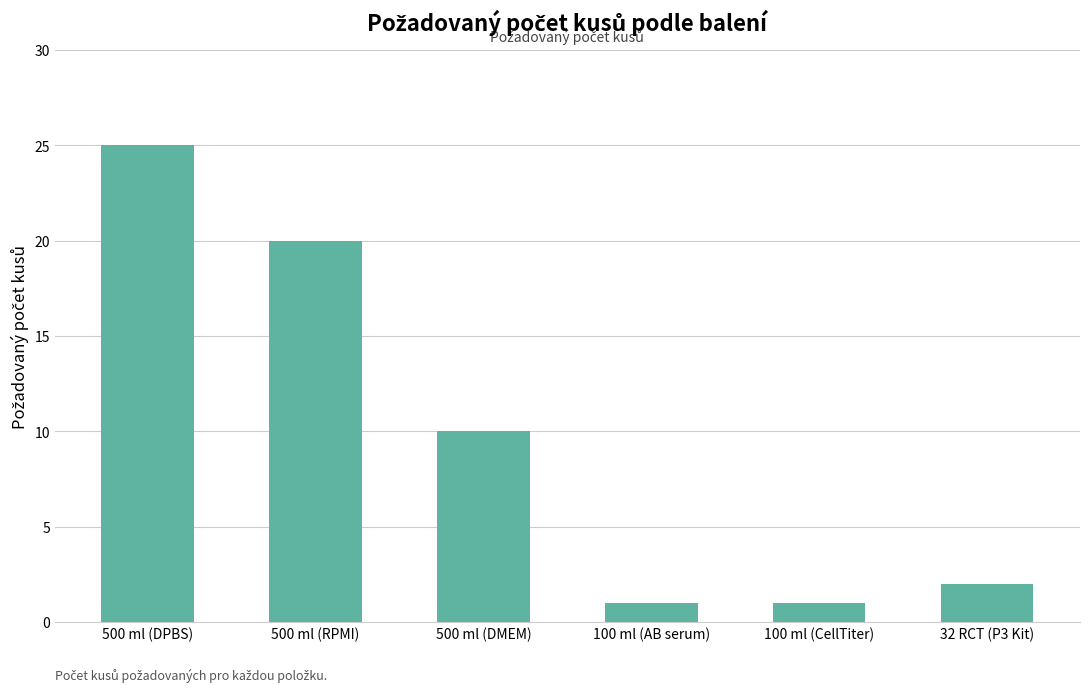

At which label is the value closest to 13?

500 ml (DMEM)